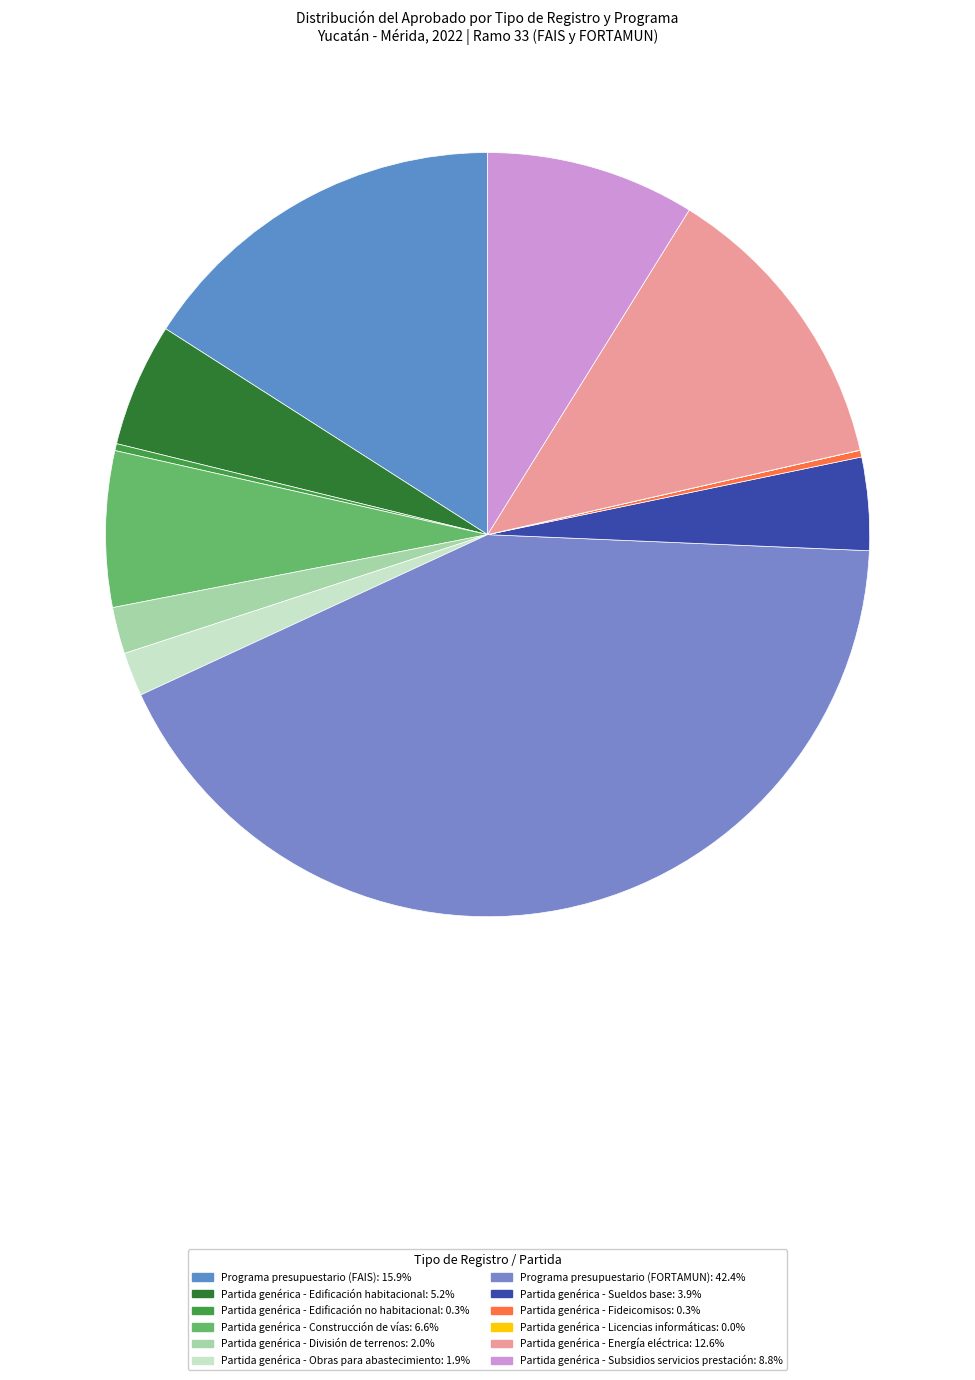

What is the change in value from Programa presupuestario (FAIS) to Programa presupuestario (FORTAMUN)?

+461000104